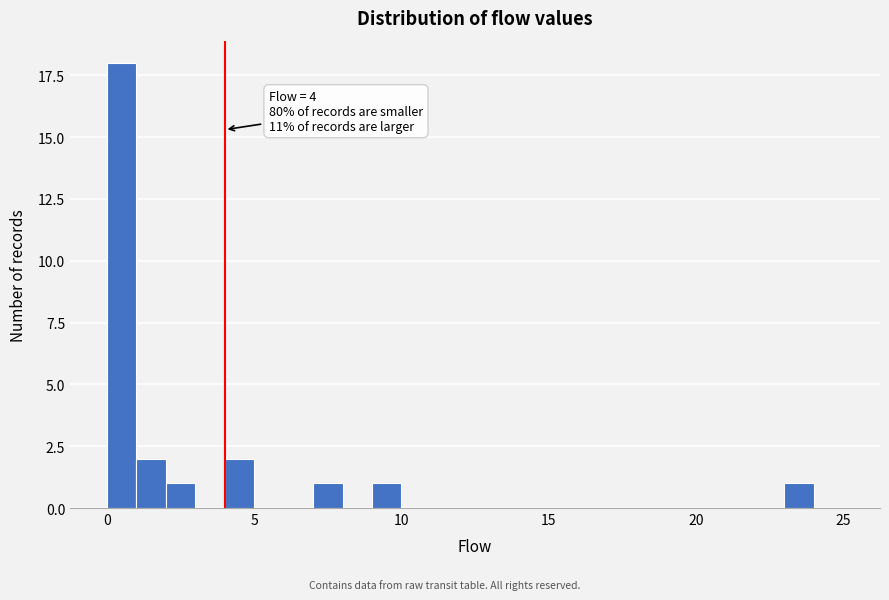

Around what value on the x-axis is the tallest bar? Give the approximate position of its centre, as read against the axis.

0.5